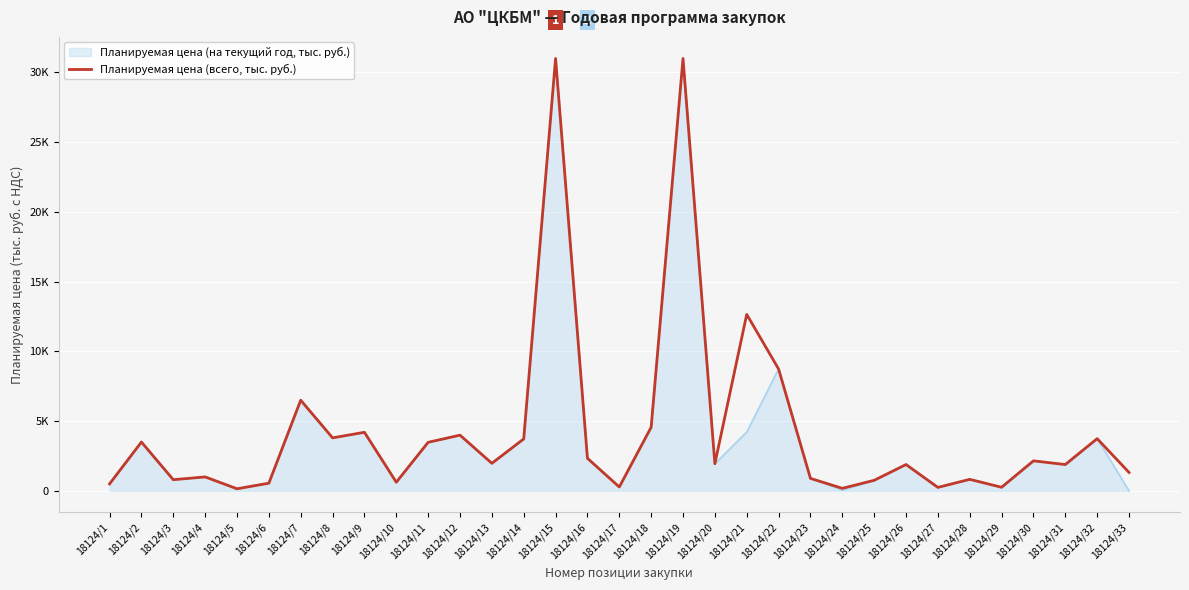

Reading left to right, what are all the values shown in this chart?

18124/1=500.0	18124/2=3500.0	18124/3=800.0	18124/4=1000.0	18124/5=150.0	18124/6=550.0	18124/7=6500.0	18124/8=3800.0	18124/9=4200.0	18124/10=620.0	18124/11=3480.0	18124/12=3993.8	18124/13=1975.2	18124/14=3724.1	18124/15=31000.0	18124/16=2335.7	18124/17=278.0	18124/18=4559.2	18124/19=31000.0	18124/20=1944.0	18124/21=12653.0	18124/22=8736.0	18124/23=895.0	18124/24=181.6	18124/25=754.8	18124/26=1888.0	18124/27=248.0	18124/28=824.5	18124/29=257.6	18124/30=2151.2	18124/31=1886.7	18124/32=3744.0	18124/33=1318.8